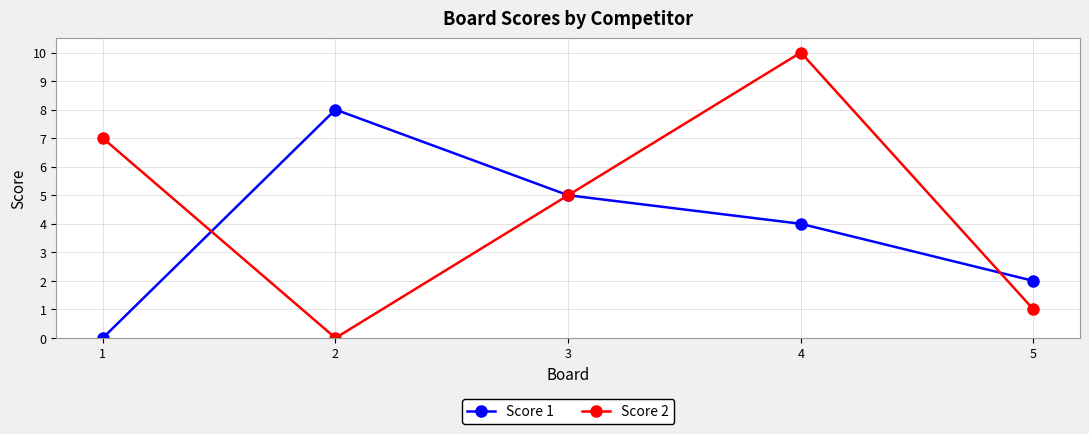

True or false: Score 2 has more than 1 points higher than both neighbors.

False